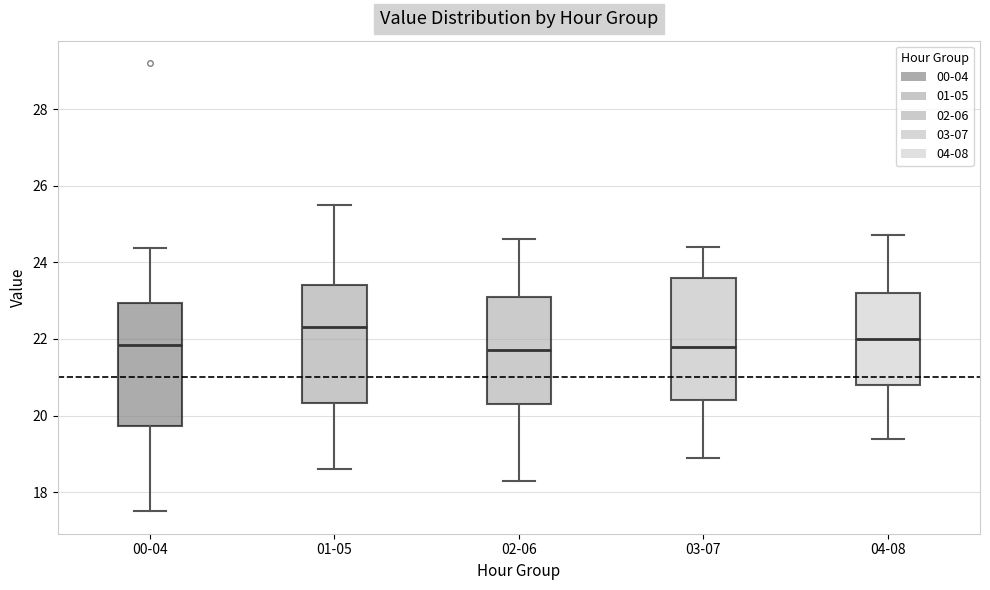

Where is the lower edge of the box for 03-07 on the y-axis? The values are not printed on the chart, so give them approximately, as read against the axis.

20.4